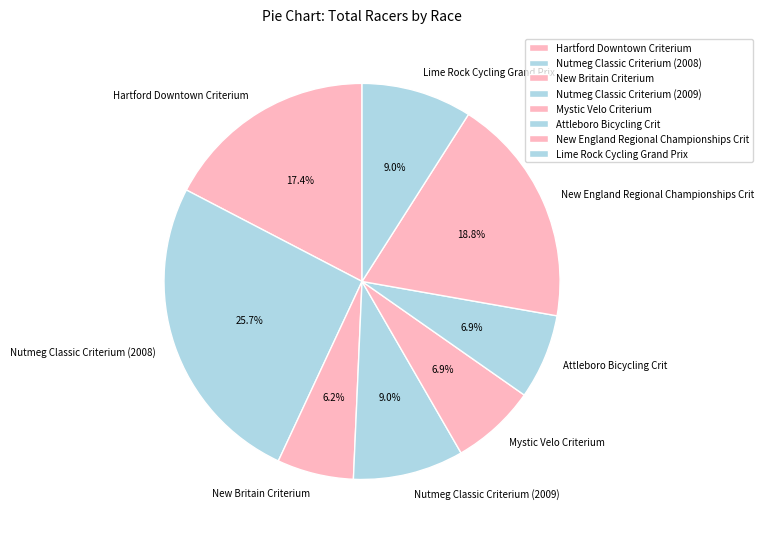

How many slices are in this pie chart?

8